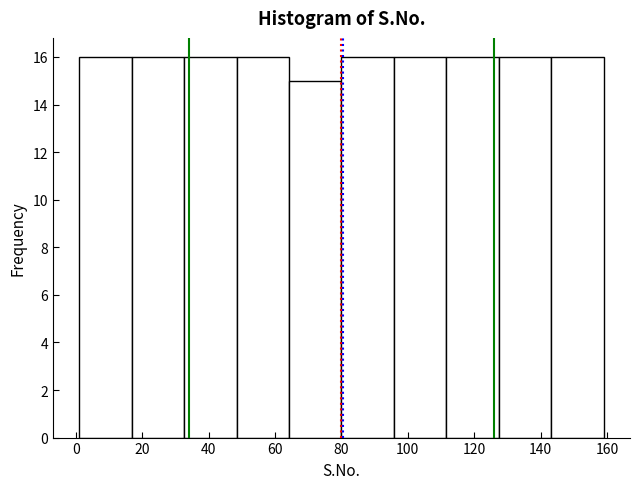

Reading left to right, list every bar in this chart as the range it spans on the x-axis followed by its height. Neither the bar edges nor the heights are printed on the chart, so give them approximately, as read against the axes.

1.0 to 16.8: 16
16.8 to 32.6: 16
32.6 to 48.4: 16
48.4 to 64.2: 16
64.2 to 80.0: 15
80.0 to 95.8: 16
95.8 to 111.6: 16
111.6 to 127.4: 16
127.4 to 143.2: 16
143.2 to 159.0: 16